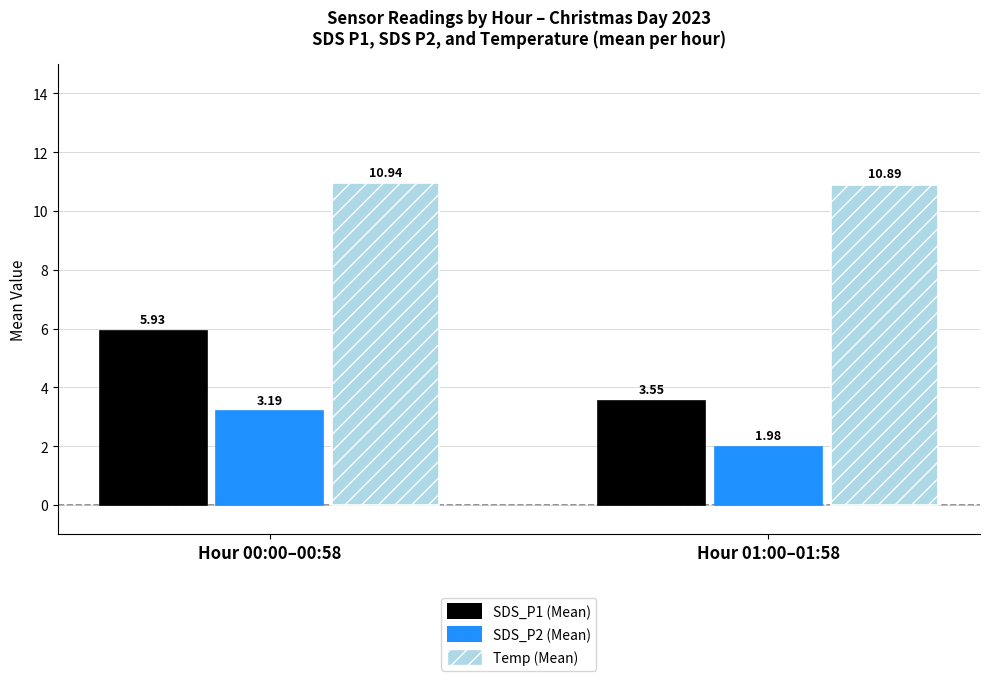

Which series has the widest spread of values?

SDS_P1 (Mean)